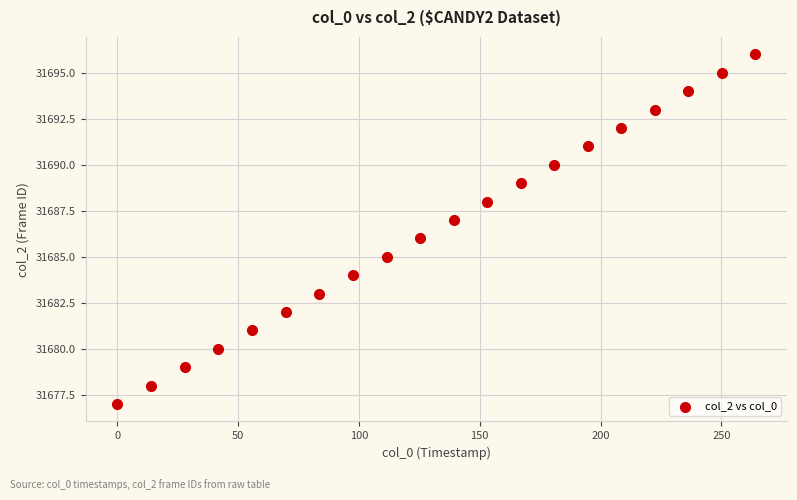

What is the range of Y values (max minus min)?

19